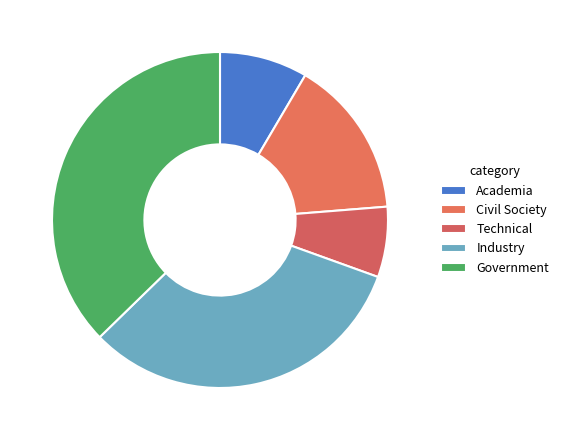

To the nearest percent, what percentage of the pie is Government?

37%